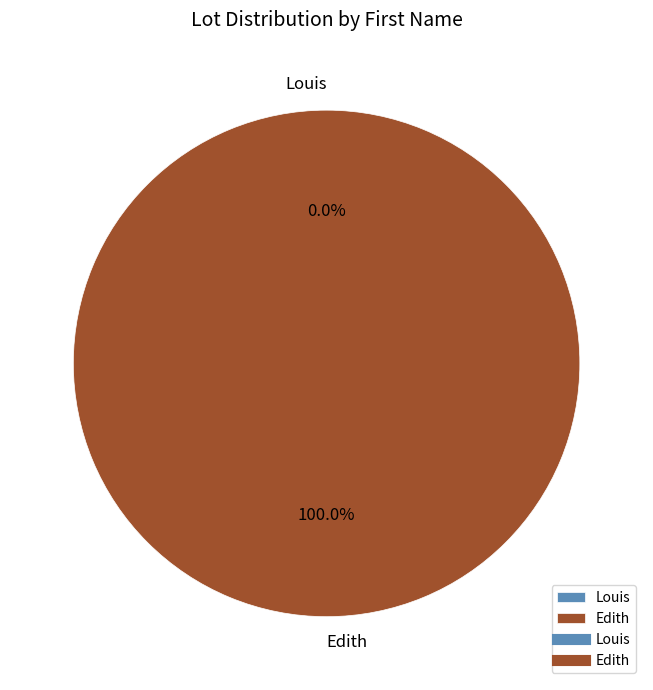

True or false: Louis accounts for 1% of the total.

False